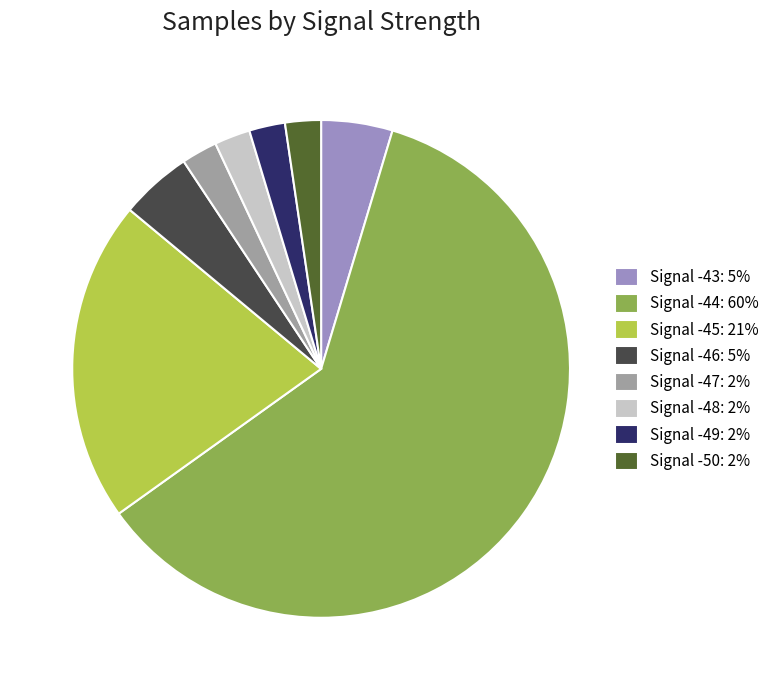

Which slice is the largest?

Signal -44: 60%